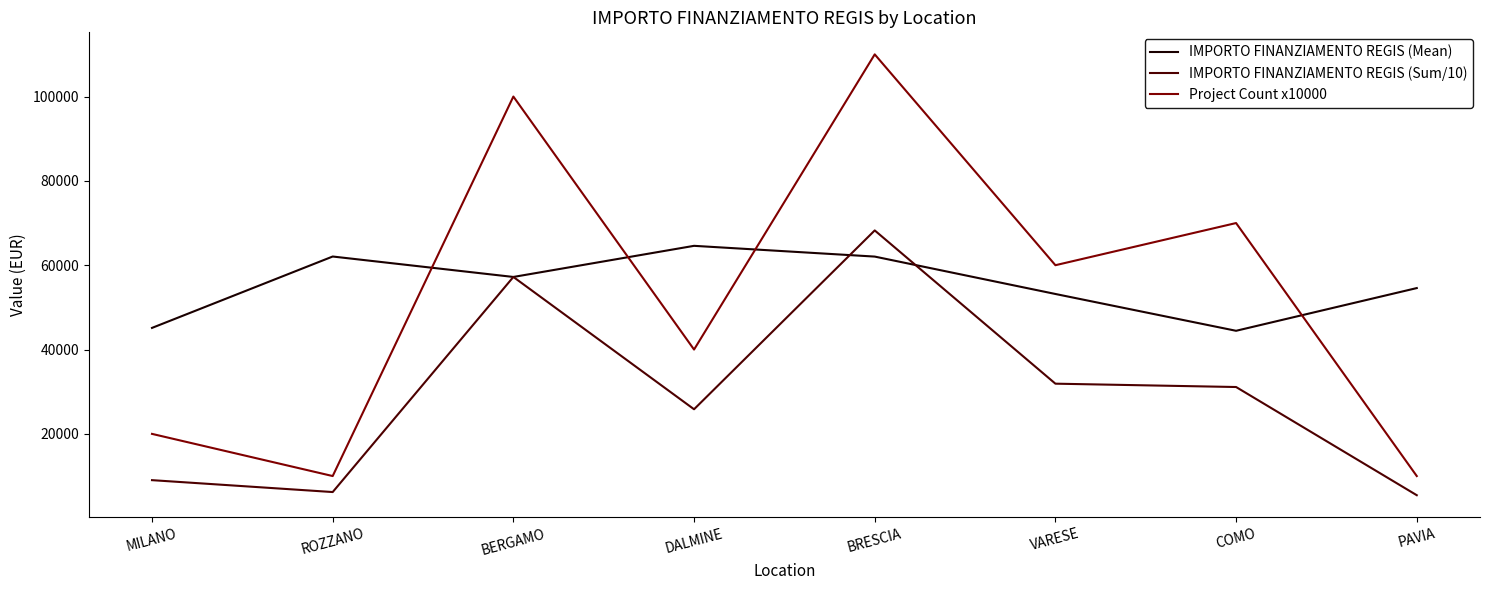

What is the difference between the highest and lowest values at DALMINE?

38758.0